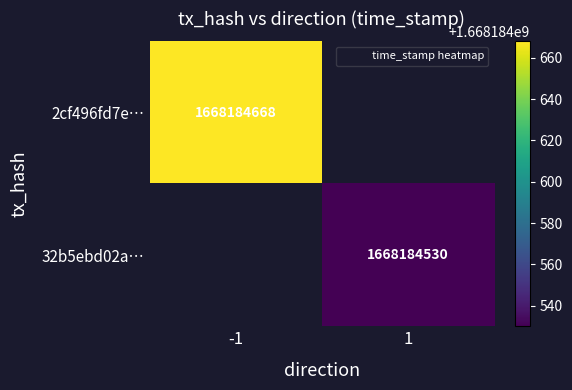

The 2cf496fd7eb827ce2cab57c1bba8b60ecb66998 series shows 979952044 at time_stamp. True or false?

False